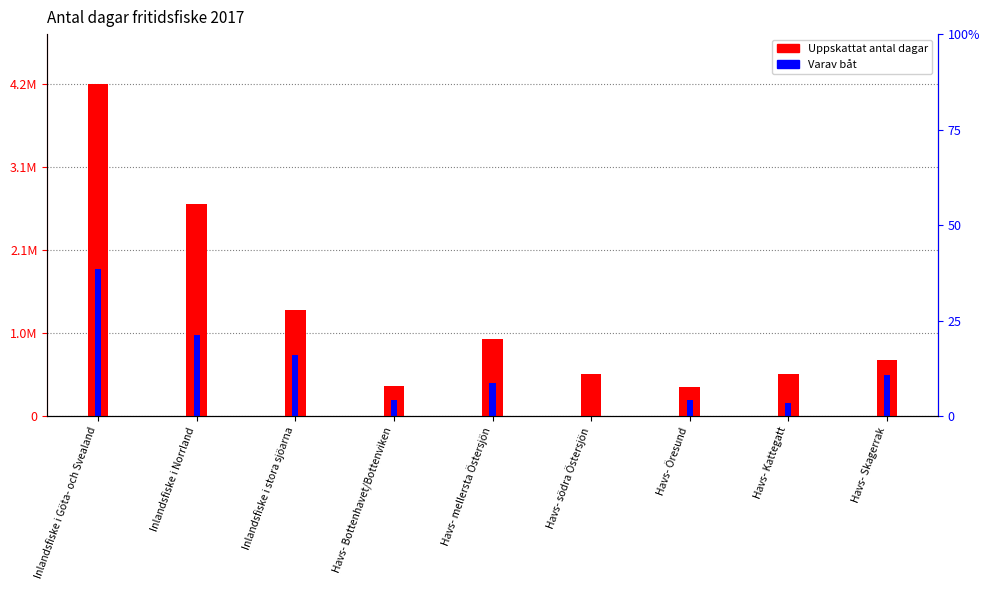

What is the label of the 8th bar from the right?

Inlandsfiske i Norrland